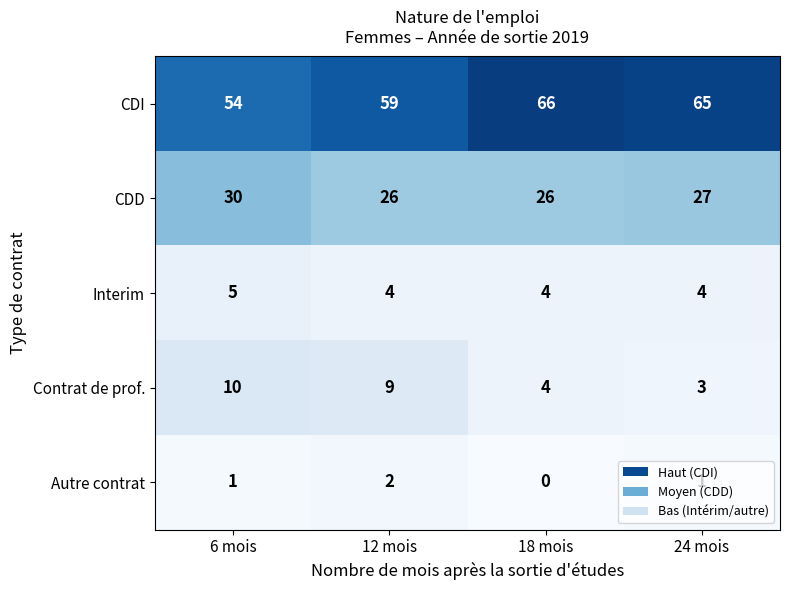

Read the Interim value at 24 mois.

4